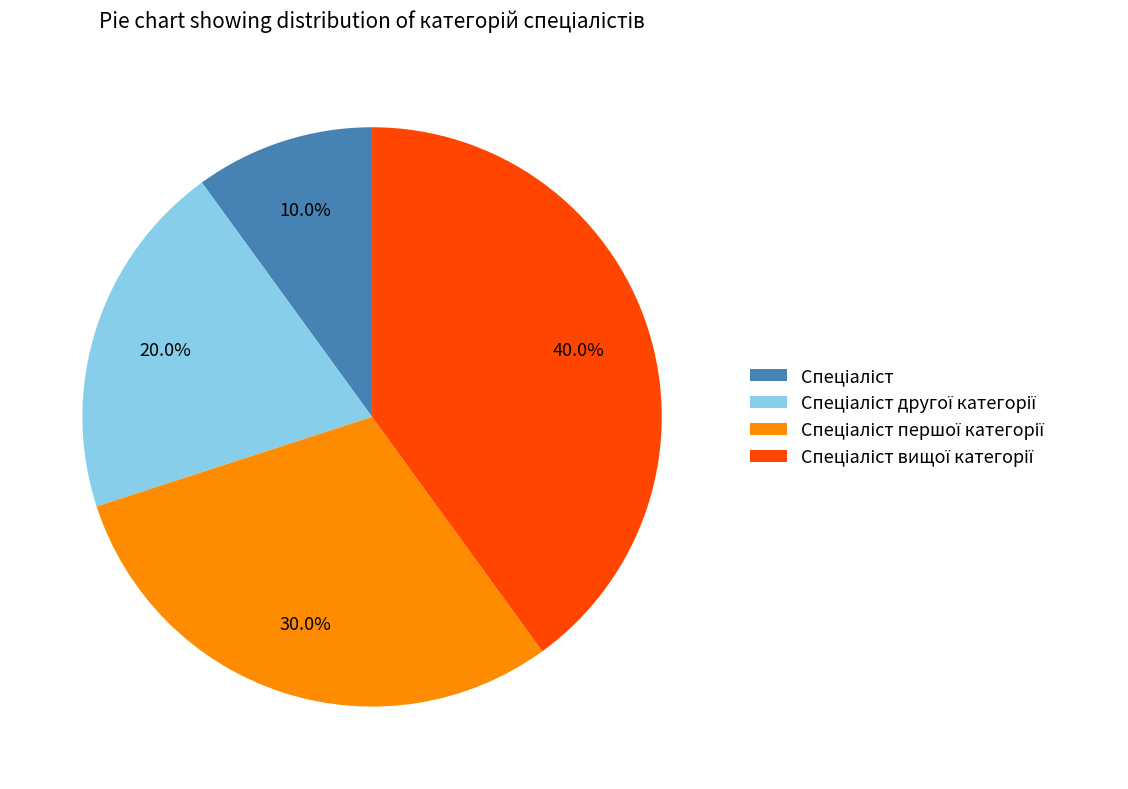

Is there a majority slice in this chart?

No